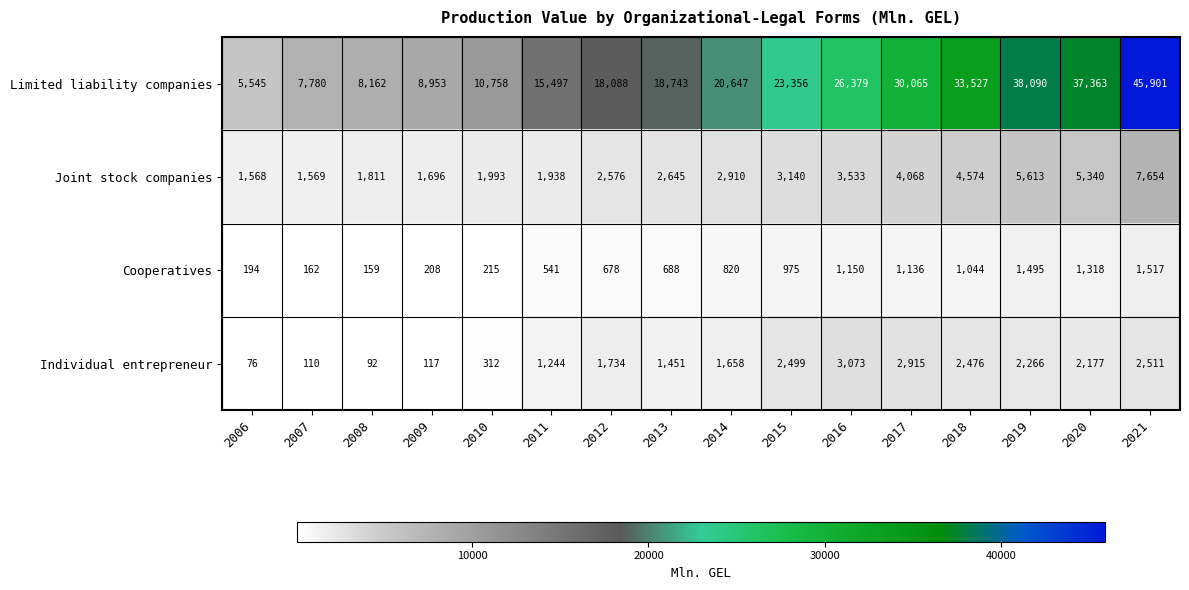

What is the difference between the second highest and minimum values in the Limited liability companies series?

32545